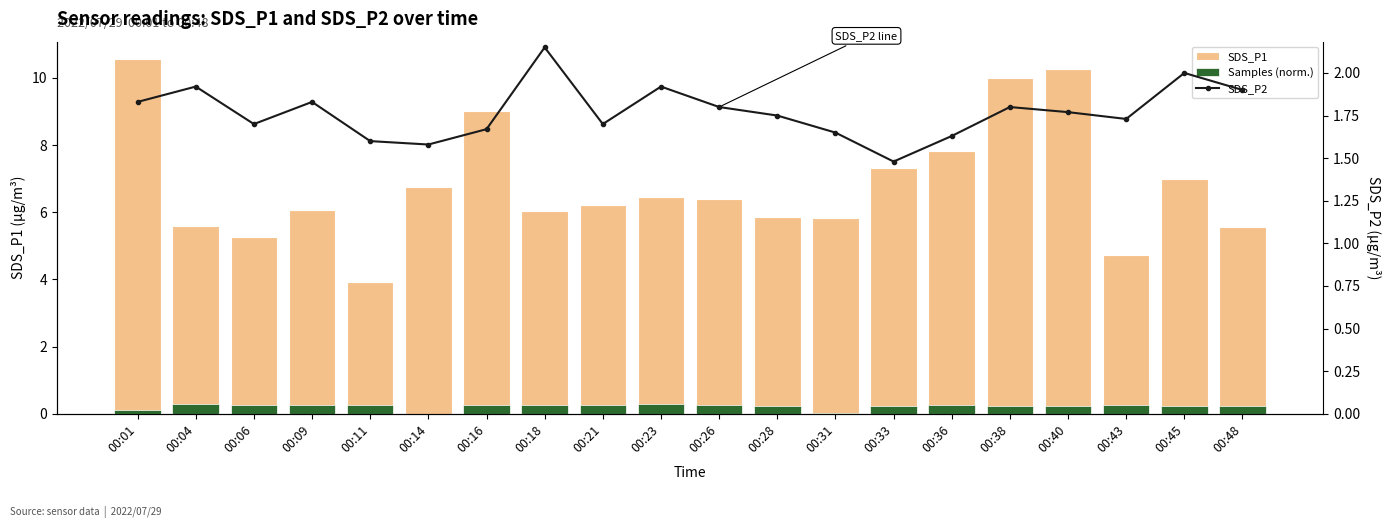

What are all the series names shown in the legend?

SDS_P1, Samples (norm.), SDS_P2